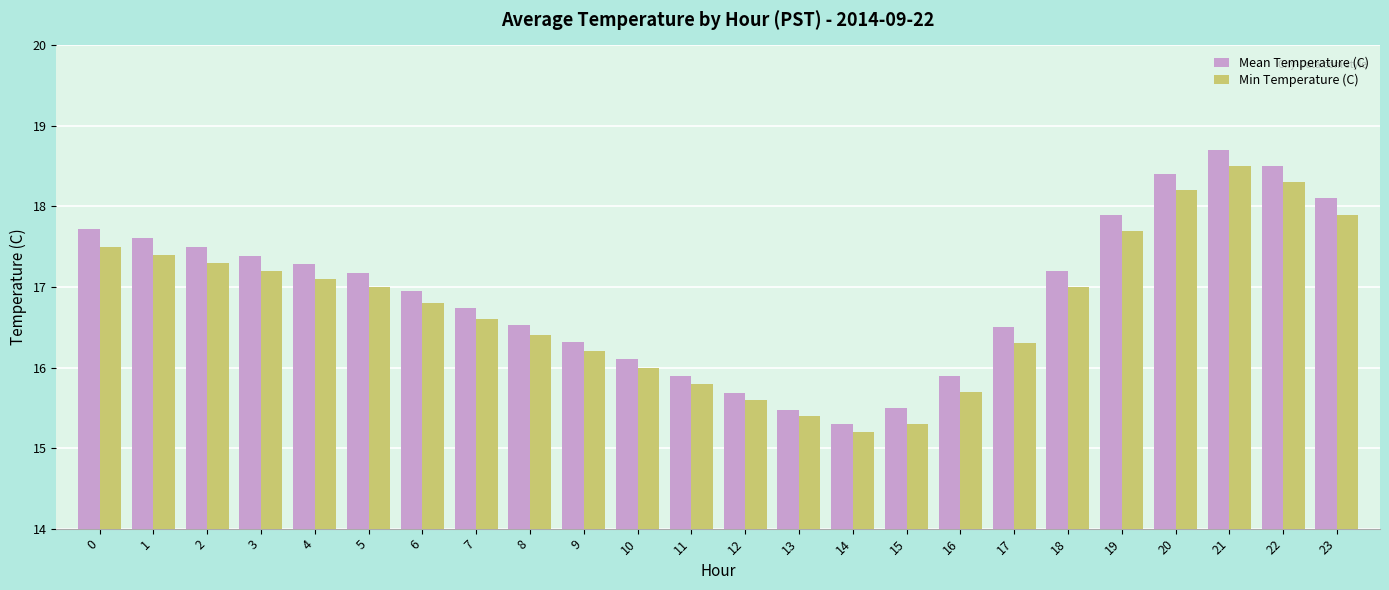

Are the bars horizontal?

No